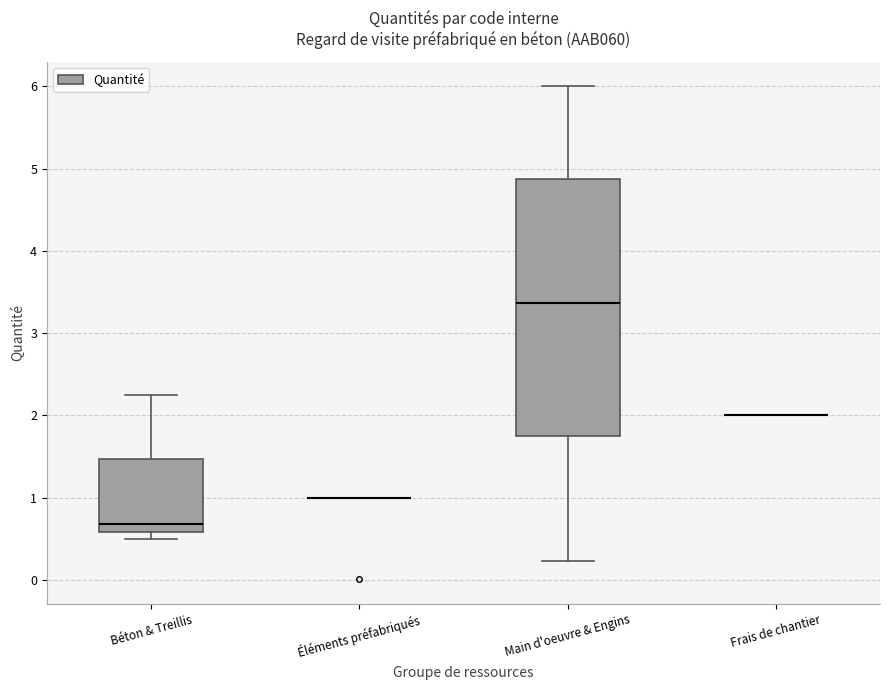

Where does the upper whisker of the box for Main d'oeuvre & Engins end on the y-axis? The values are not printed on the chart, so give them approximately, as read against the axis.

6.0